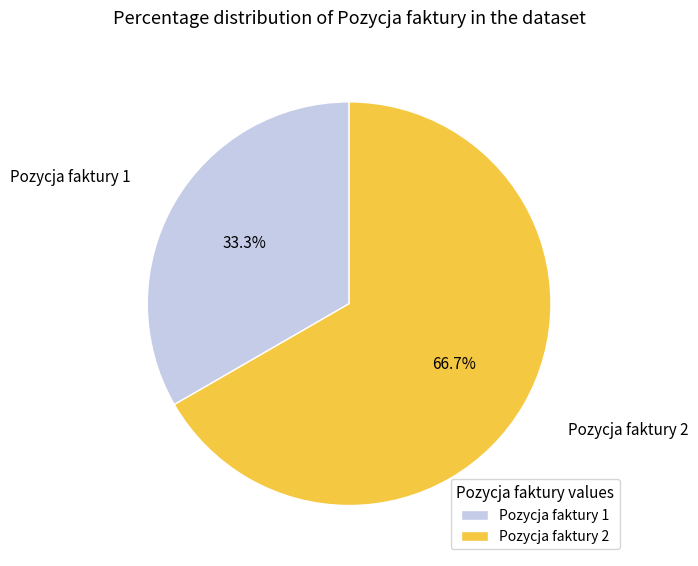

Is there a majority slice in this chart?

Yes